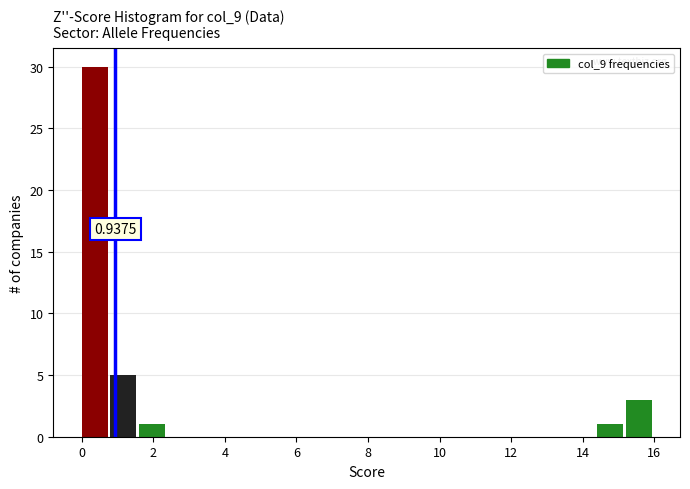

Over which range of the x-axis is the bar tallest?

0.0 to 0.8